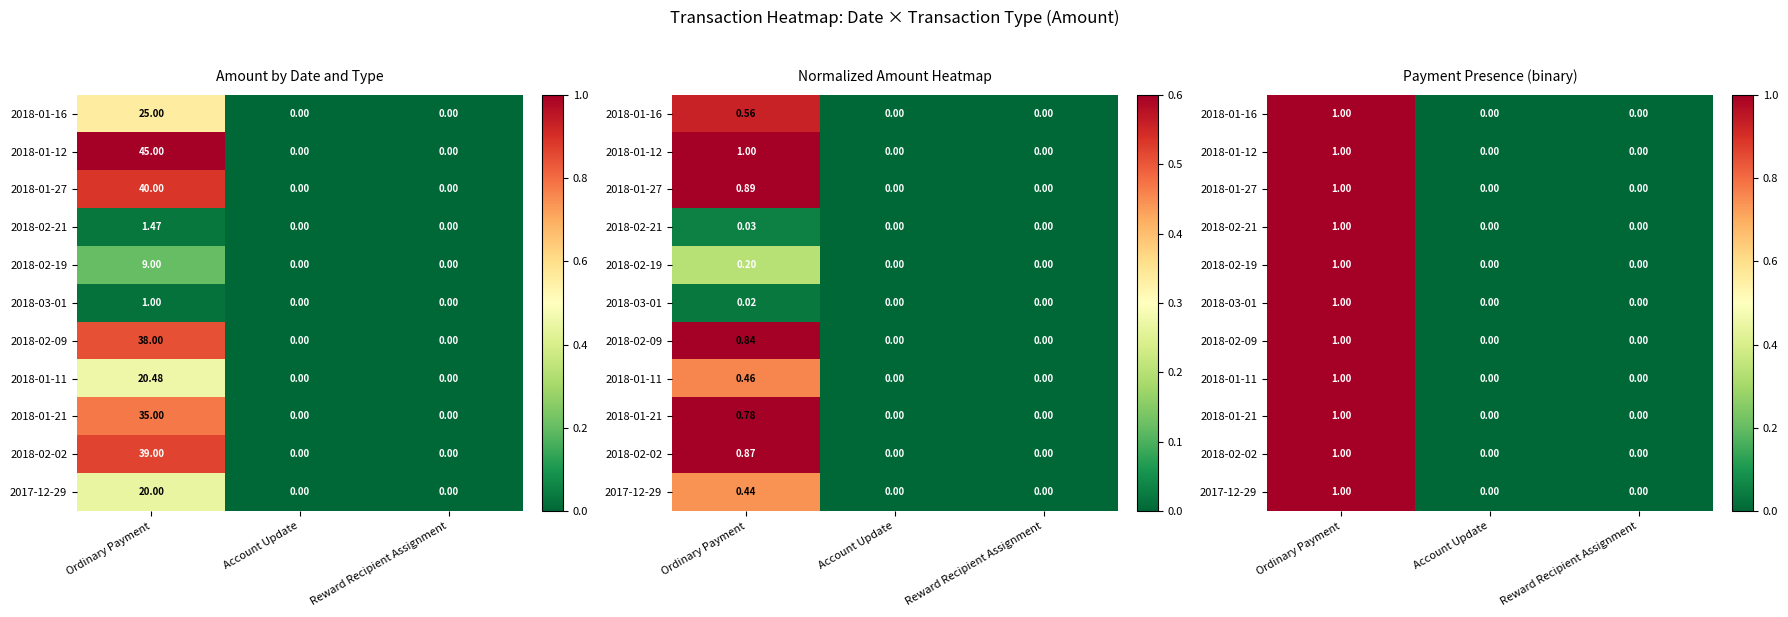

Which category has the lowest value in the 2018-02-19 series?

Account Update